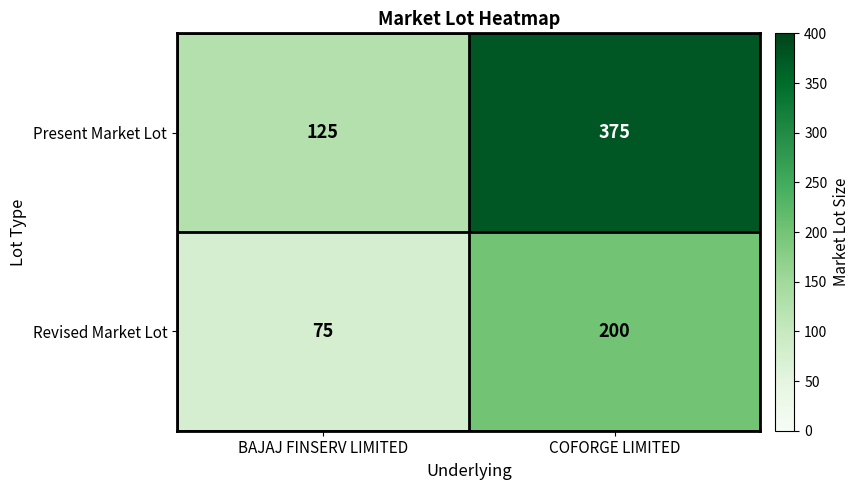

What is the average value of the Revised Market Lot series?

138